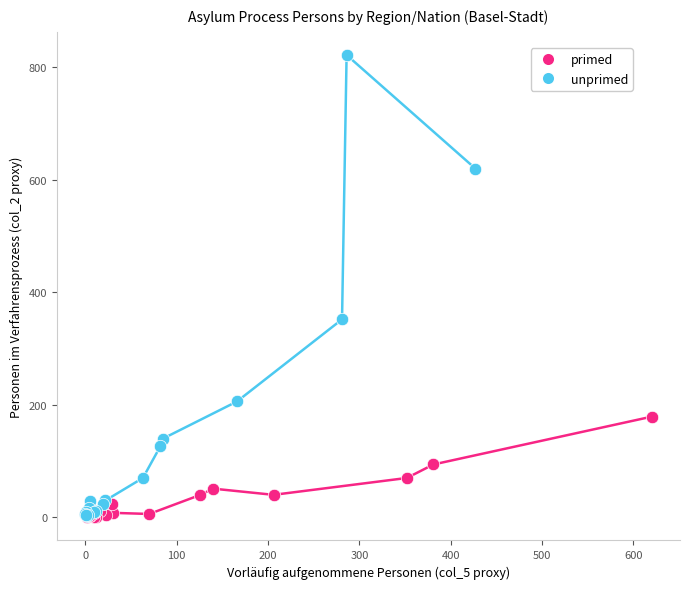

Which series reaches the maximum Y coordinate?

unprimed